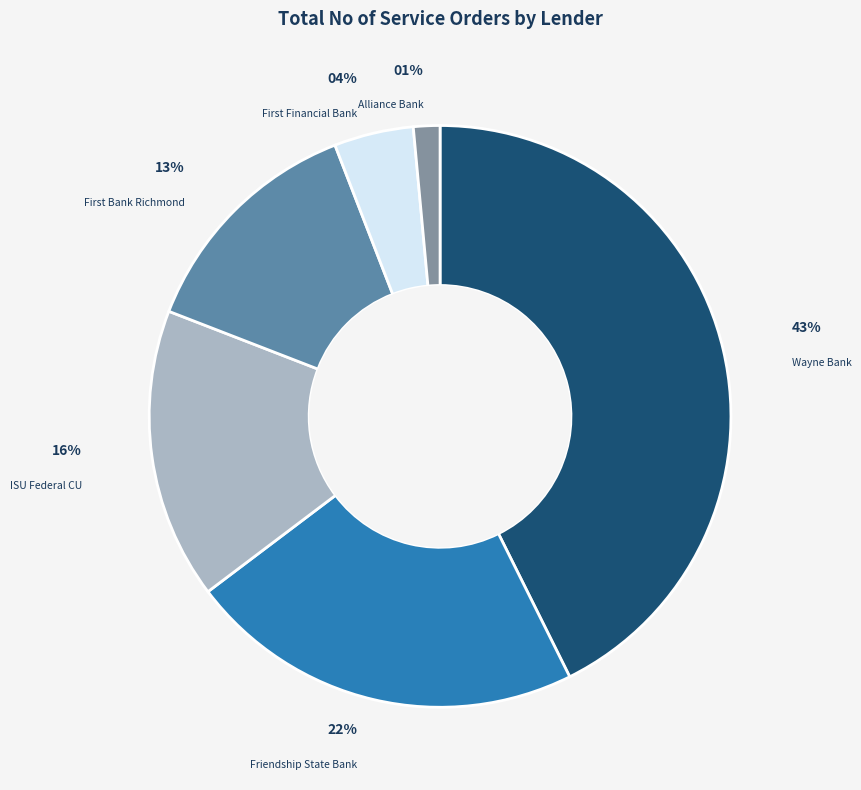

To the nearest percent, what is the average slice percentage?

17%